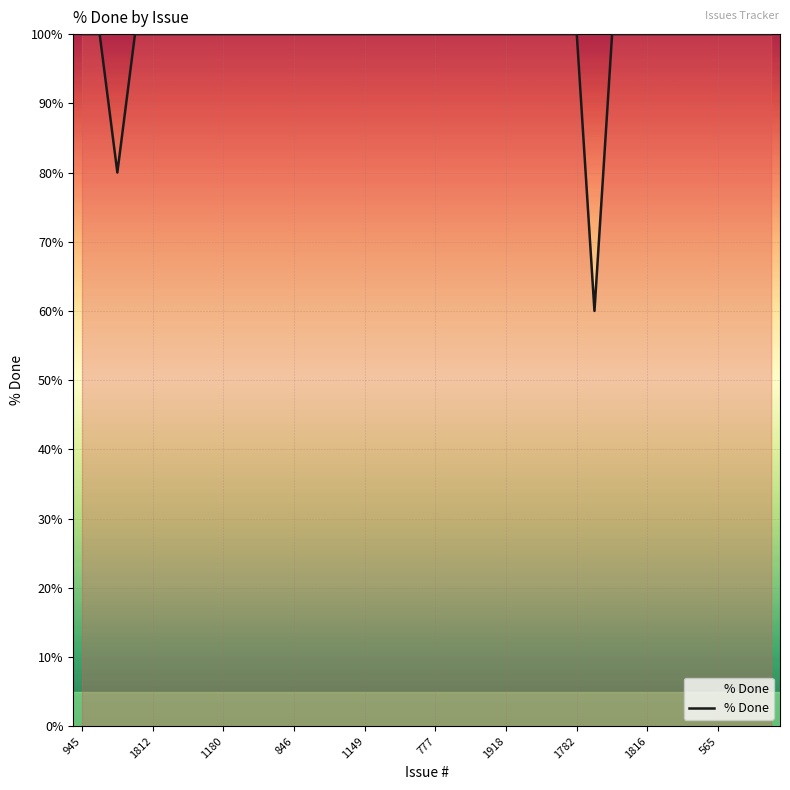

What is the difference between the maximum and minimum values?

40